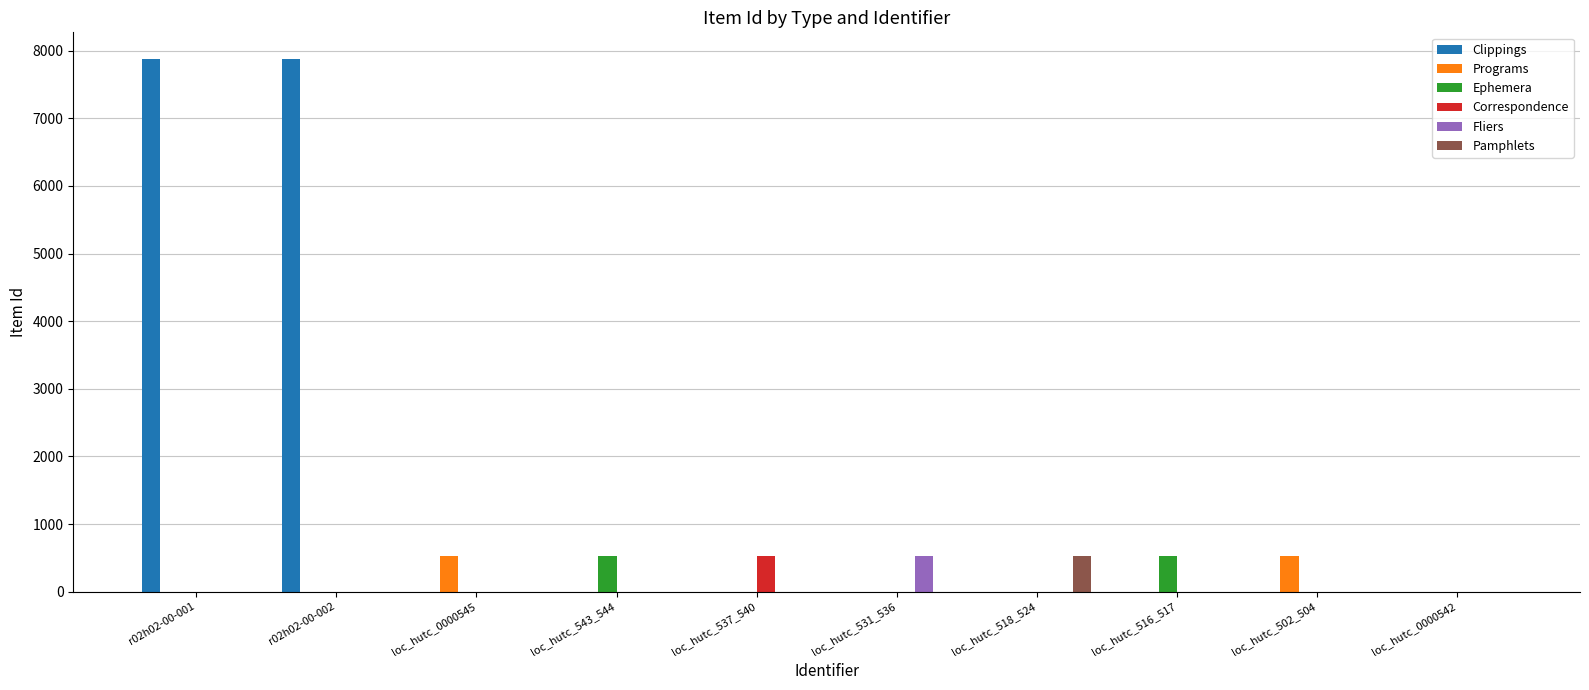

How many values in the Ephemera series exceed 0?

2